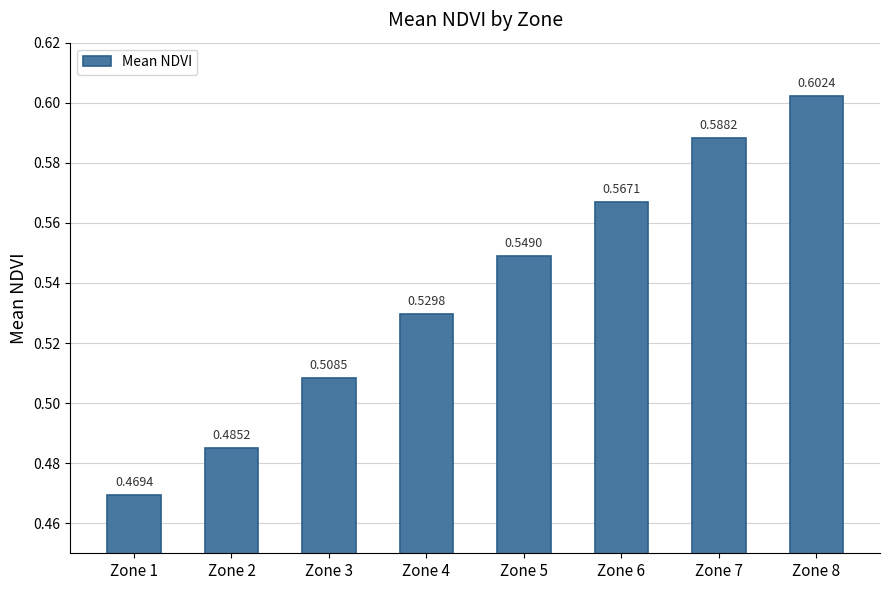

What is the sum of all values?

4.3